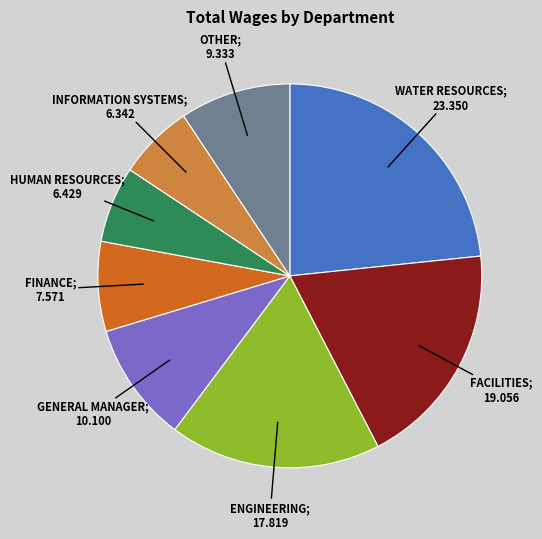

Is there a majority slice in this chart?

No